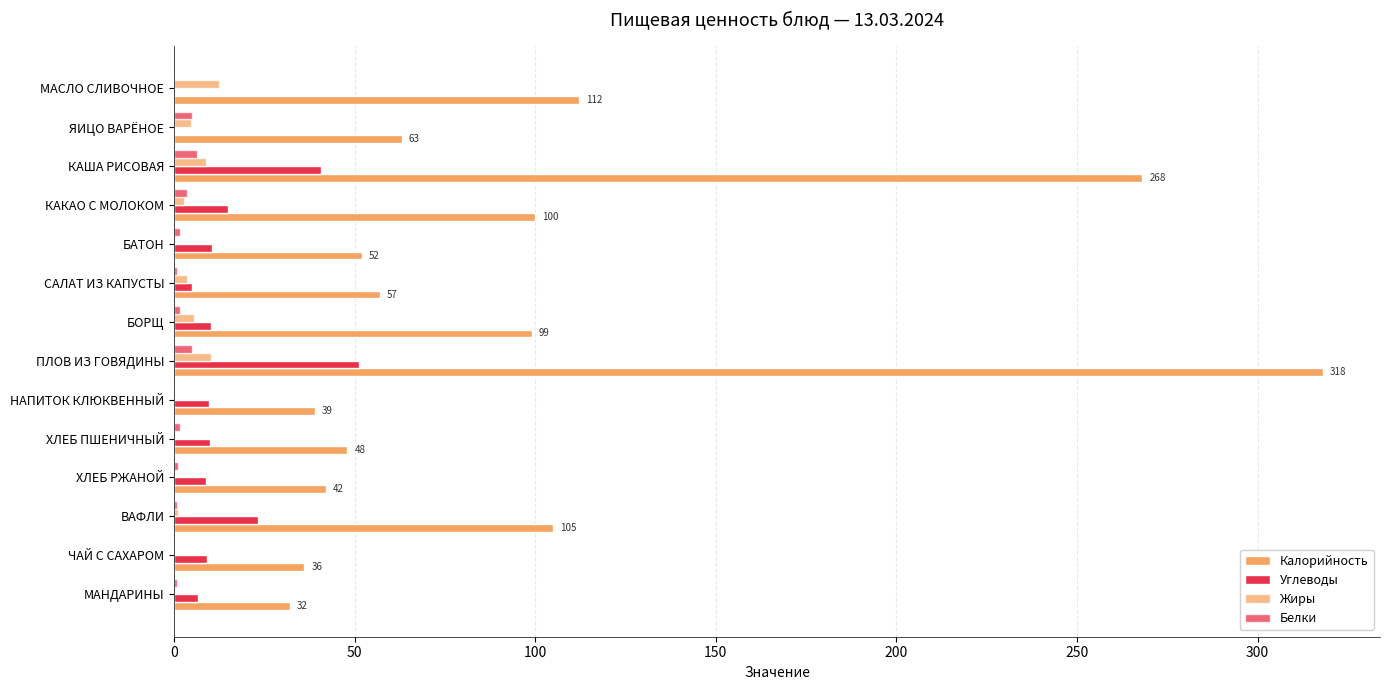

How many categories are shown in the chart?

14